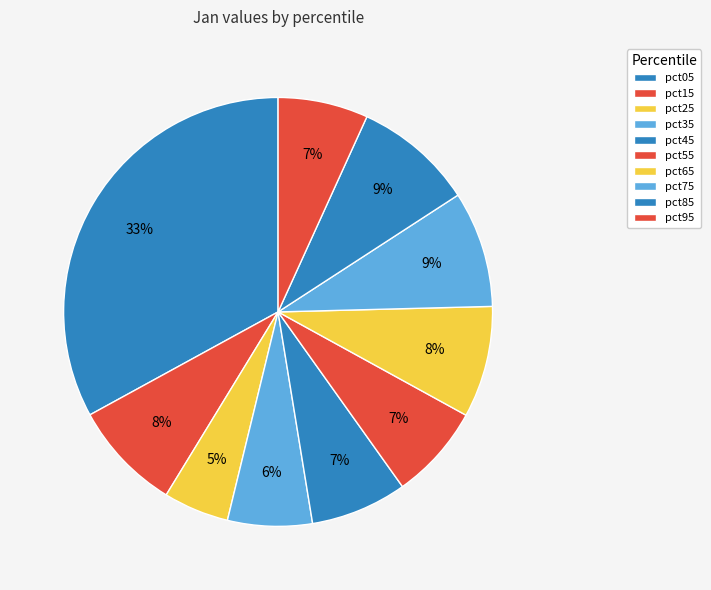

What percentage do pct55 and pct25 together represent?

12.1%